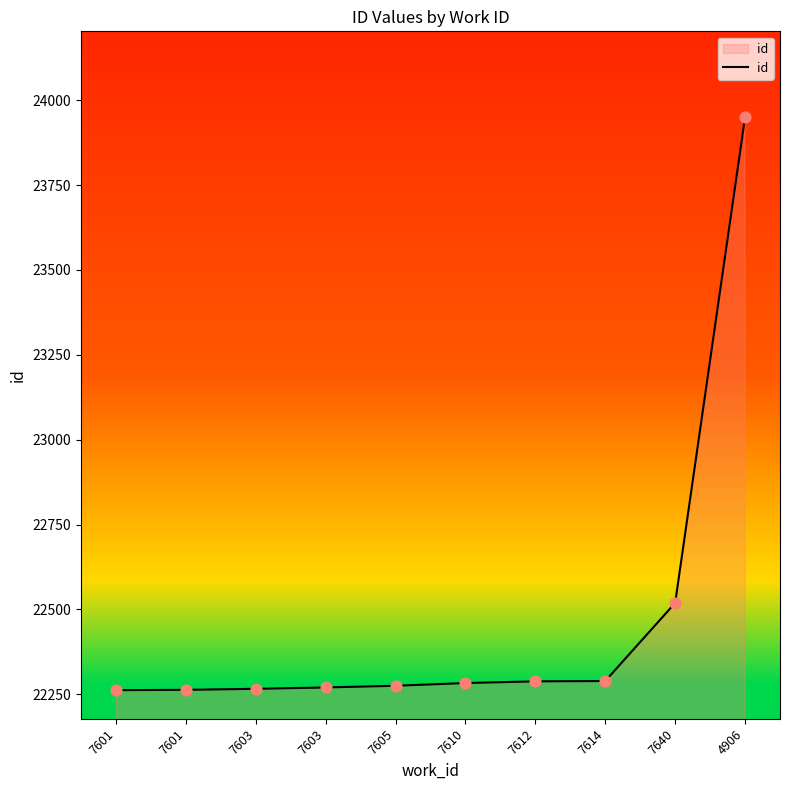

Between 7603 and 7605, which is larger?

7605